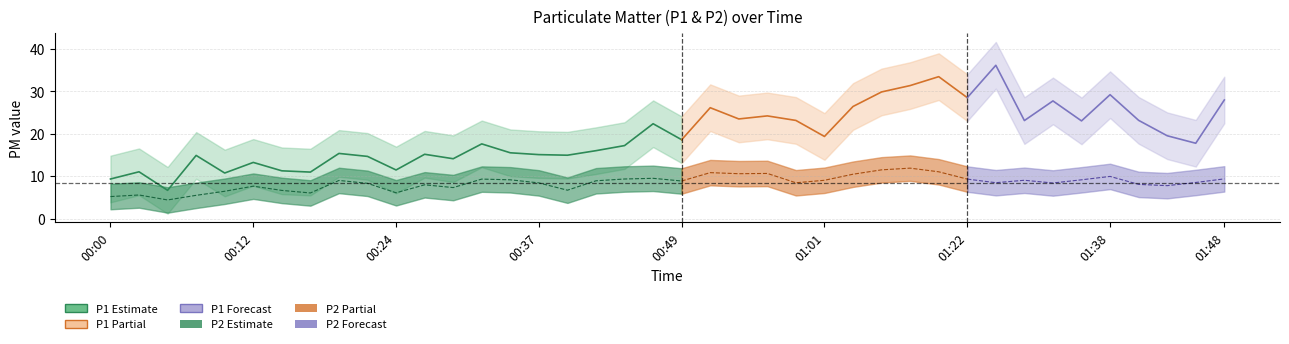

What is the total value across all series at 00:12?

20.9